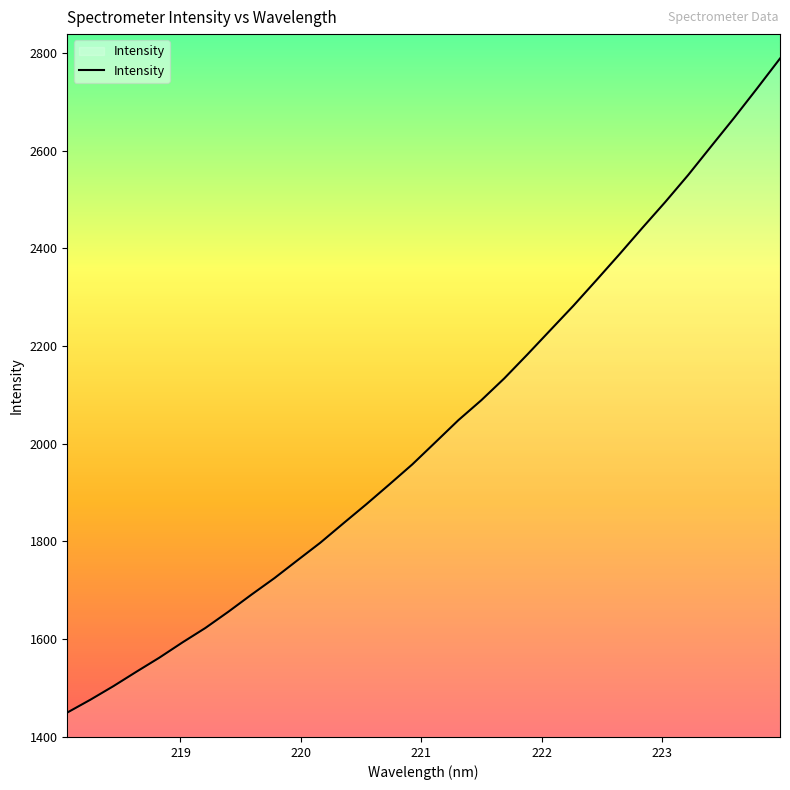

What is the difference between the maximum and minimum values?

1339.6